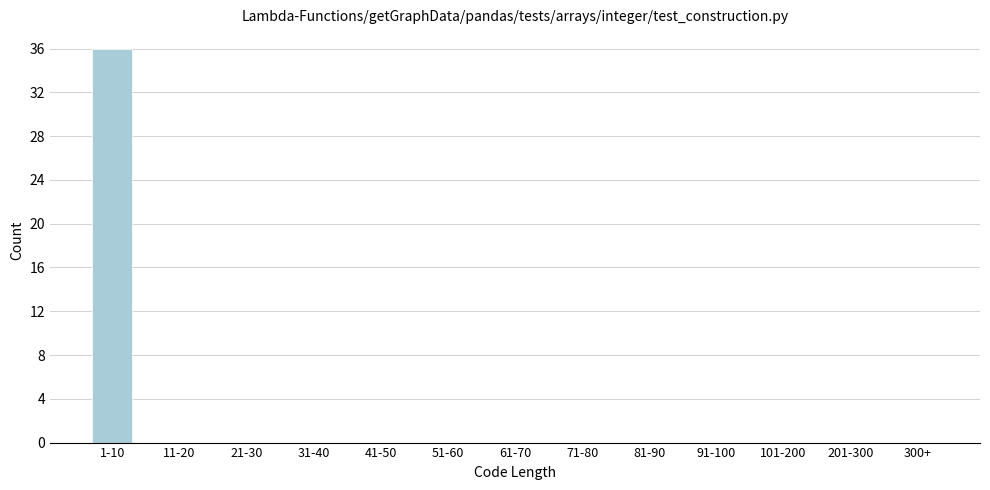

Reading left to right, extract all data points from this chart.

1-10=36	11-20=0	21-30=0	31-40=0	41-50=0	51-60=0	61-70=0	71-80=0	81-90=0	91-100=0	101-200=0	201-300=0	300+=0